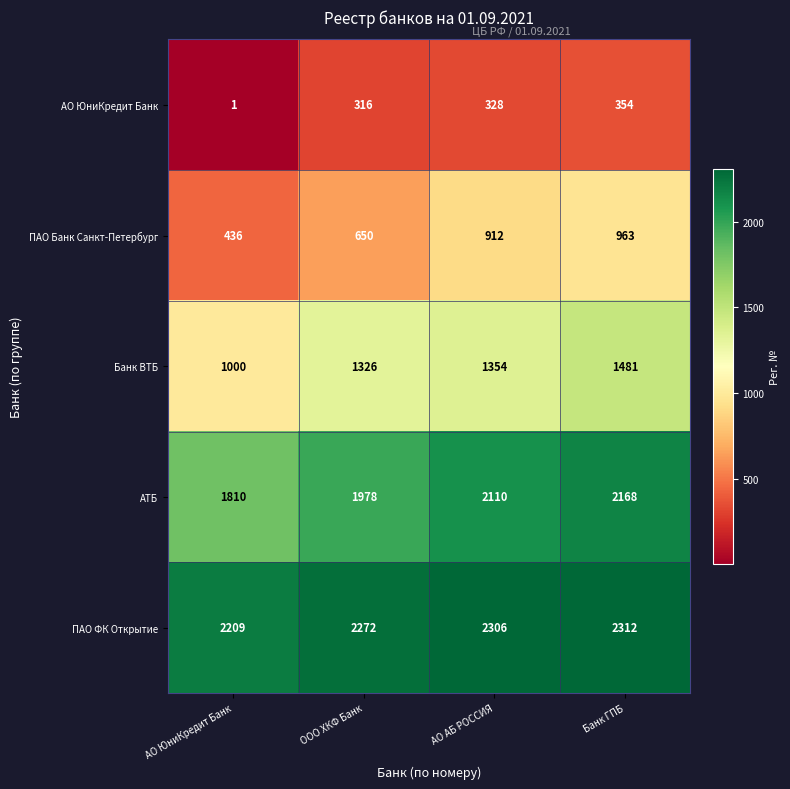

Reading left to right, what are all the values shown in this chart?

АО ЮниКредит Банк: АО ЮниКредит Банк=1	ООО ХКФ Банк=316	АО АБ РОССИЯ=328	Банк ГПБ=354
ПАО Банк Санкт-Петербург: АО ЮниКредит Банк=436	ООО ХКФ Банк=650	АО АБ РОССИЯ=912	Банк ГПБ=963
Банк ВТБ: АО ЮниКредит Банк=1000	ООО ХКФ Банк=1326	АО АБ РОССИЯ=1354	Банк ГПБ=1481
АТБ: АО ЮниКредит Банк=1810	ООО ХКФ Банк=1978	АО АБ РОССИЯ=2110	Банк ГПБ=2168
ПАО ФК Открытие: АО ЮниКредит Банк=2209	ООО ХКФ Банк=2272	АО АБ РОССИЯ=2306	Банк ГПБ=2312